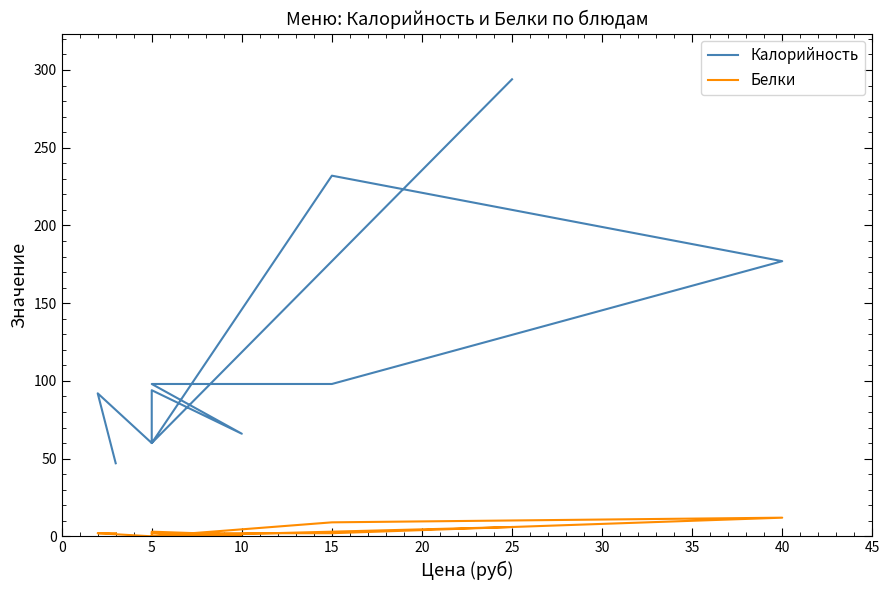

Which series has the widest spread of values?

Калорийность